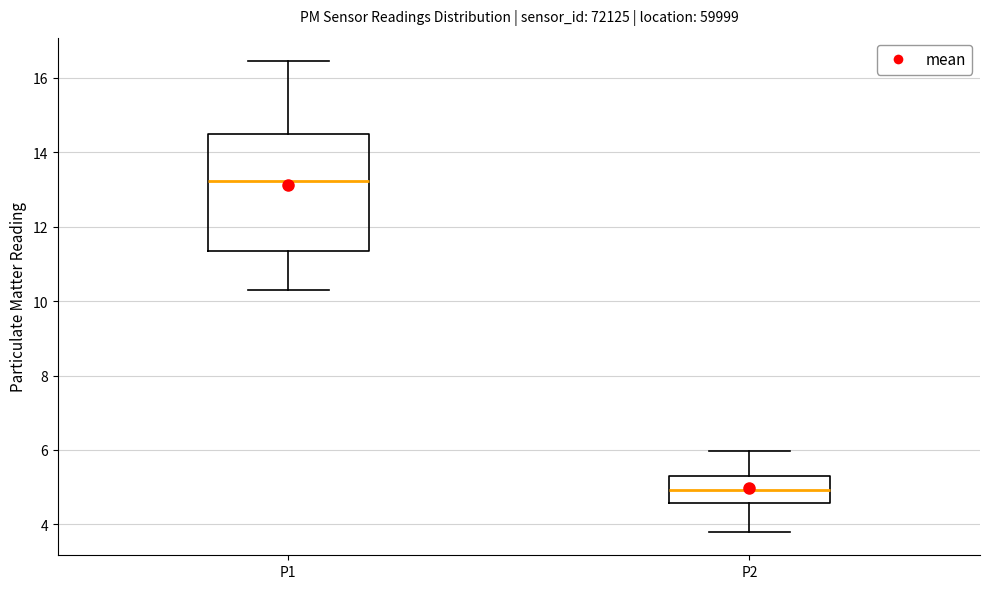

Which box's median line is the lowest?

P2